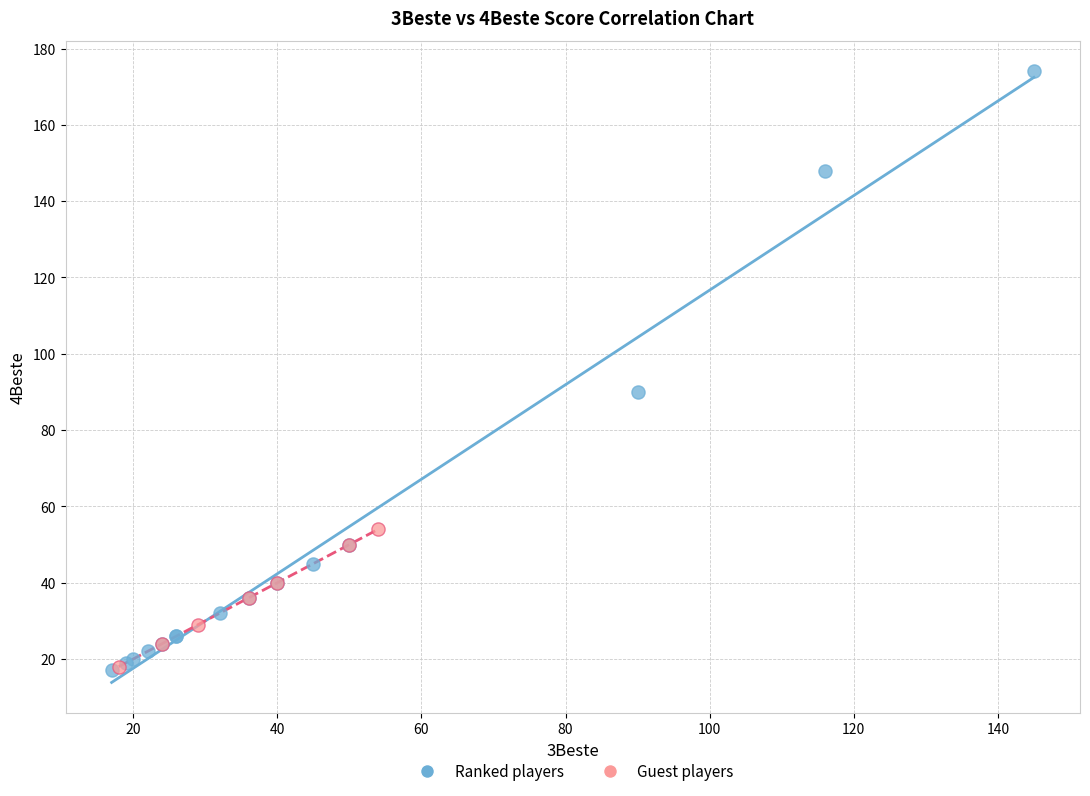

Which series contains the highest Y value?

Ranked players